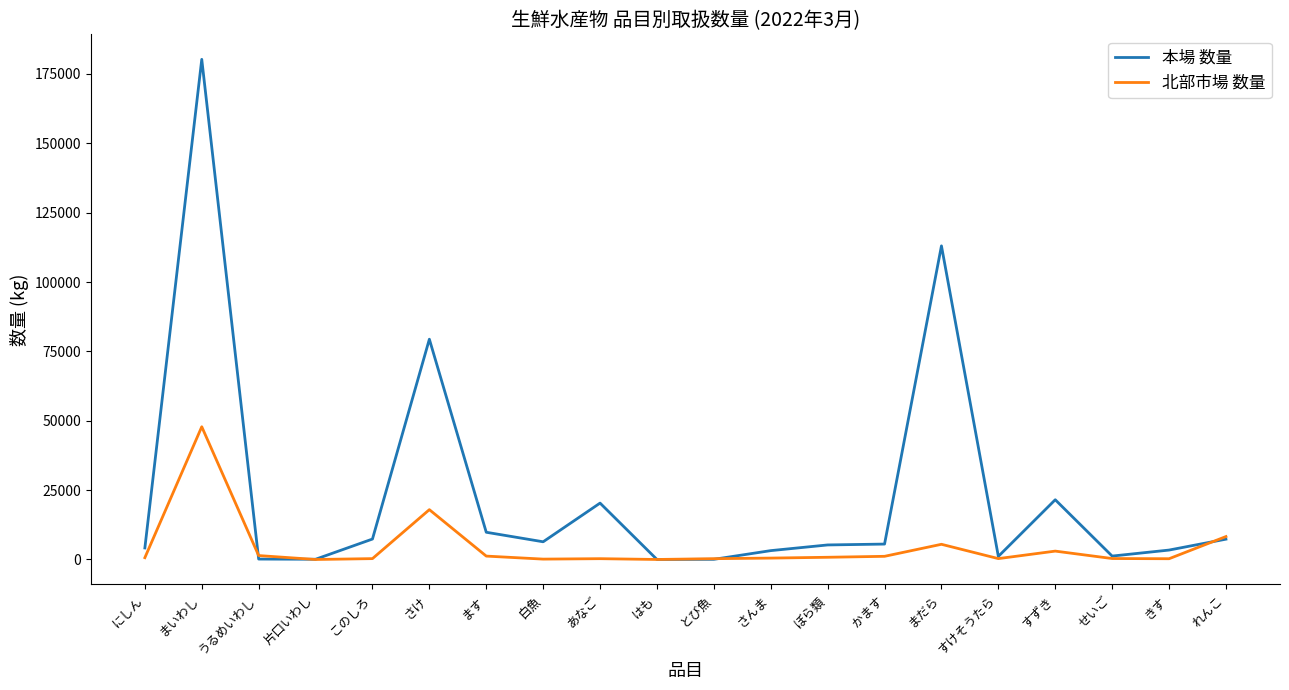

Rank the series by their maximum value, from highest to lowest.

本場 数量, 北部市場 数量